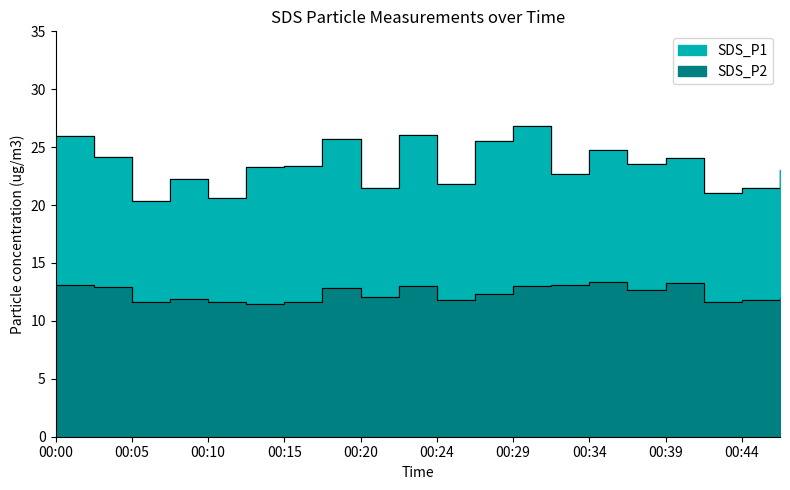

List the labels in order of SDS_P1 value, largest first.

00:29, 00:22, 00:00, 00:17, 00:27, 00:34, 00:03, 00:39, 00:37, 00:15, 00:12, 00:46, 00:32, 00:07, 00:24, 00:20, 00:44, 00:42, 00:10, 00:05